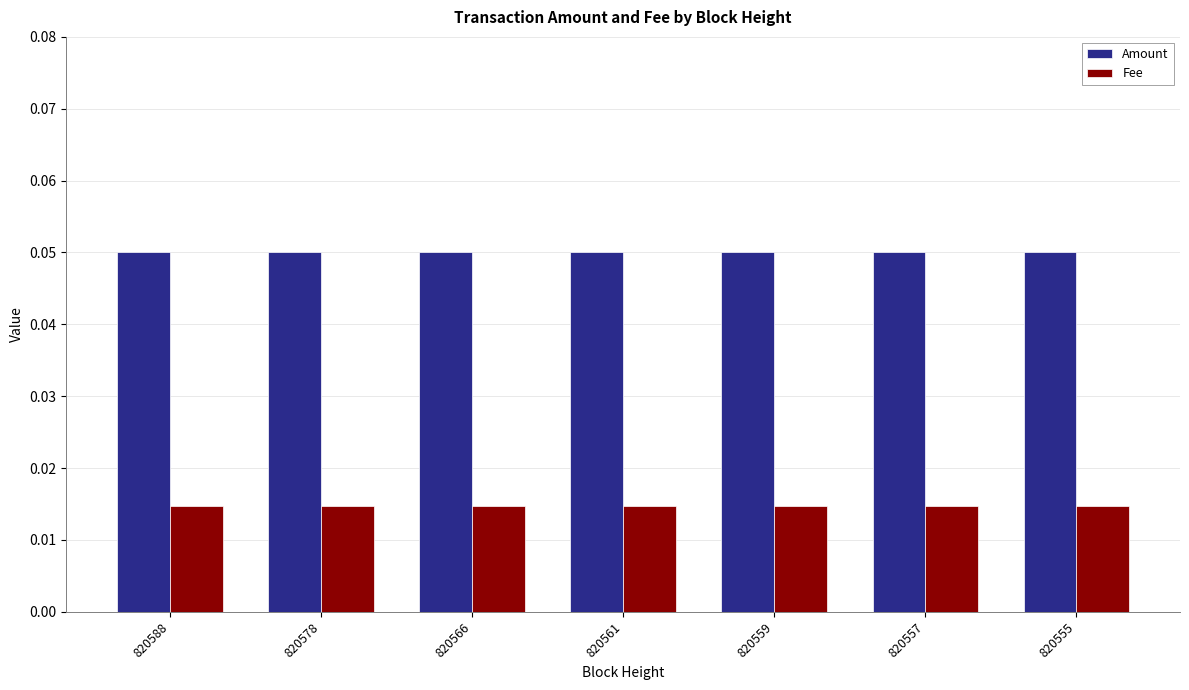

What is the sum of all Amount values?

0.4